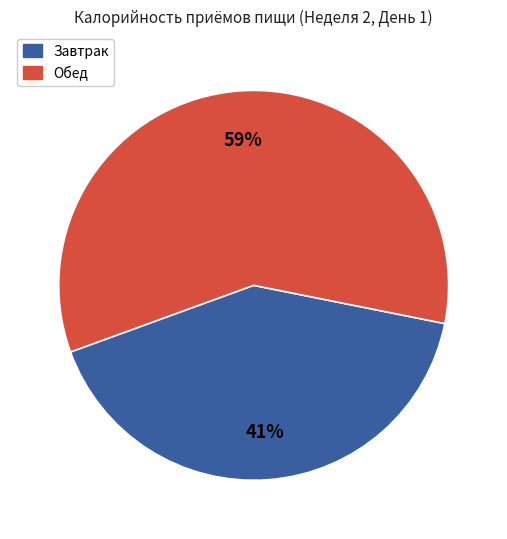

How many slices are in this pie chart?

2